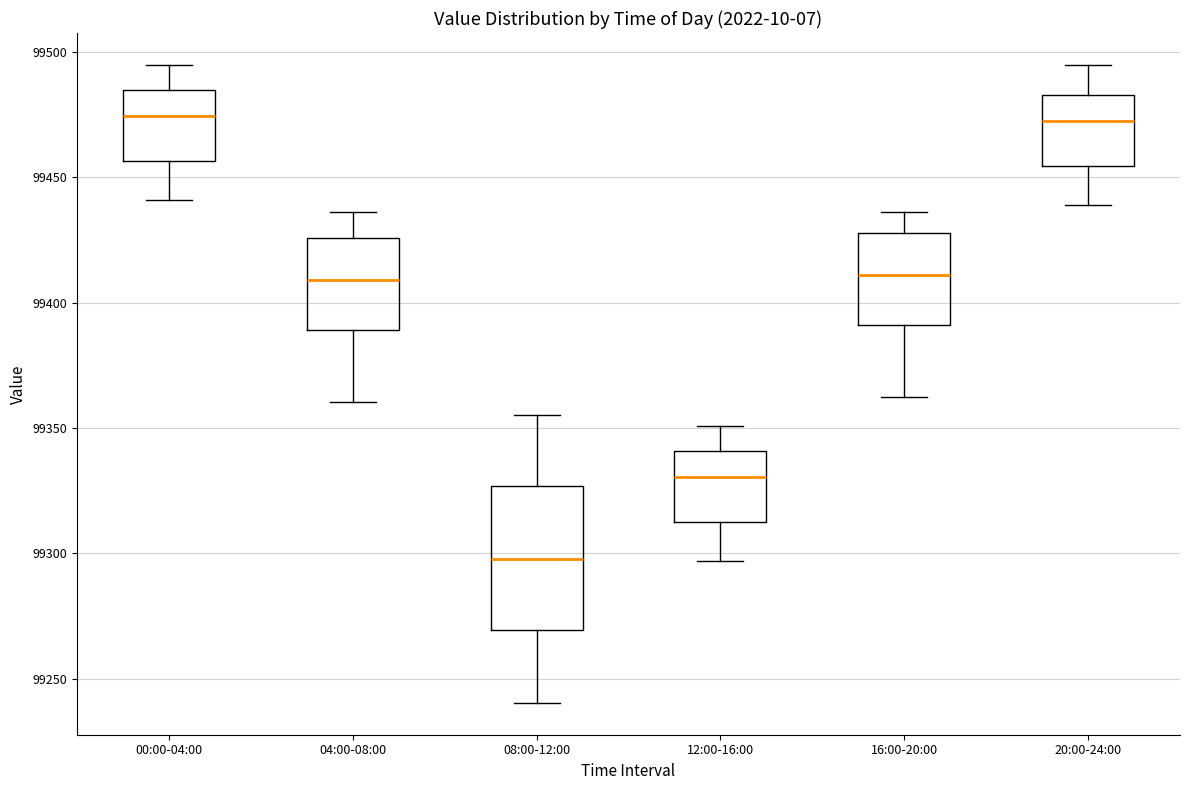

Where does the median line of the box for 16:00-20:00 sit on the y-axis? The values are not printed on the chart, so give them approximately, as read against the axis.

99410